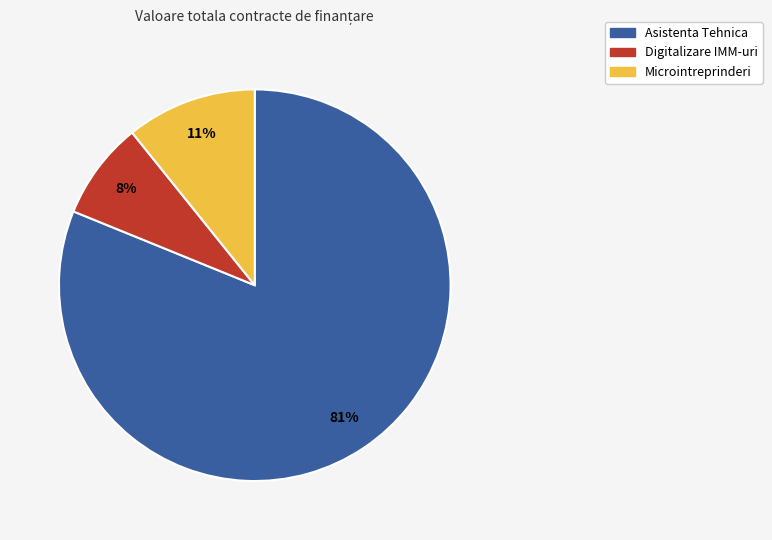

Is there any slice that represents more than half of the pie?

Yes